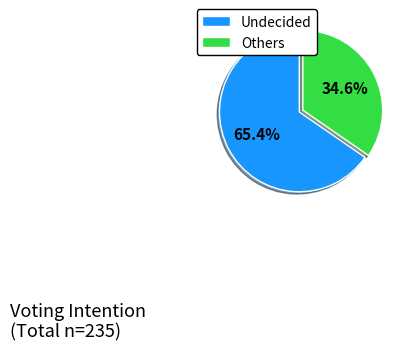

To the nearest percent, what is the difference between the largest and smallest slice percentages?

31%